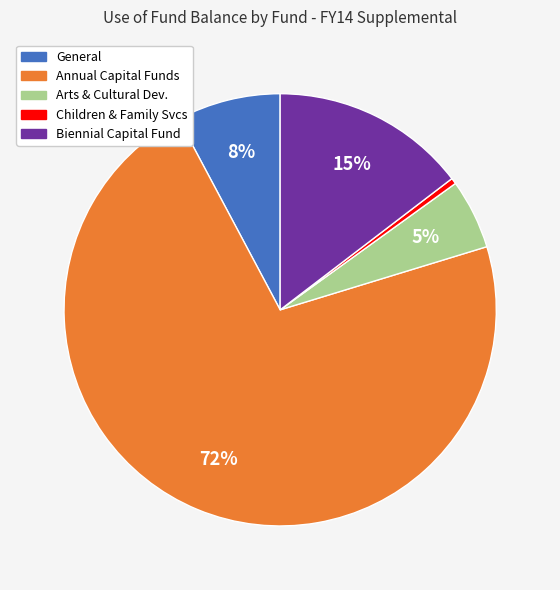

To the nearest percent, what is the combined percentage of Arts & Cultural Dev. and Annual Capital Funds?

77%